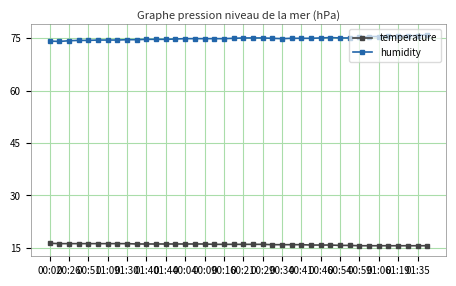

True or false: humidity and temperature cross at least once.

False